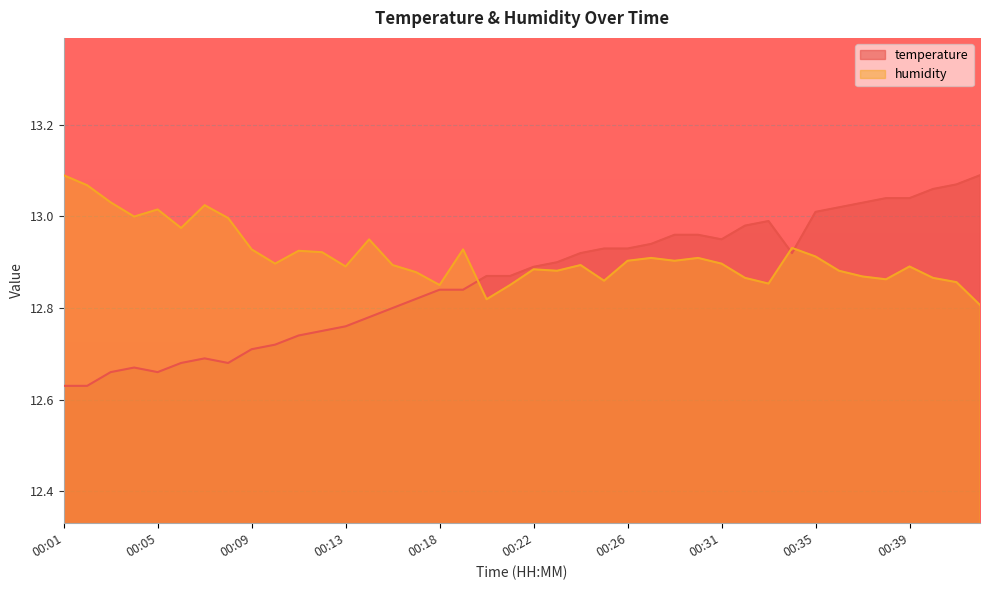

Which series changed the most between 00:04 and 00:37?

temperature